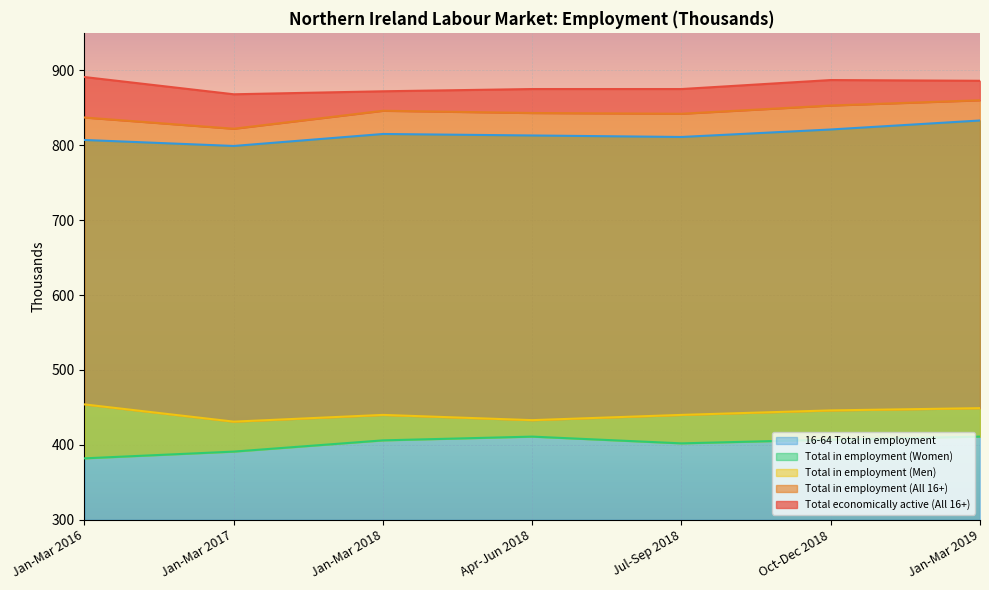

The Total in employment (Women) series shows 391 at Jan-Mar 2017. True or false?

True